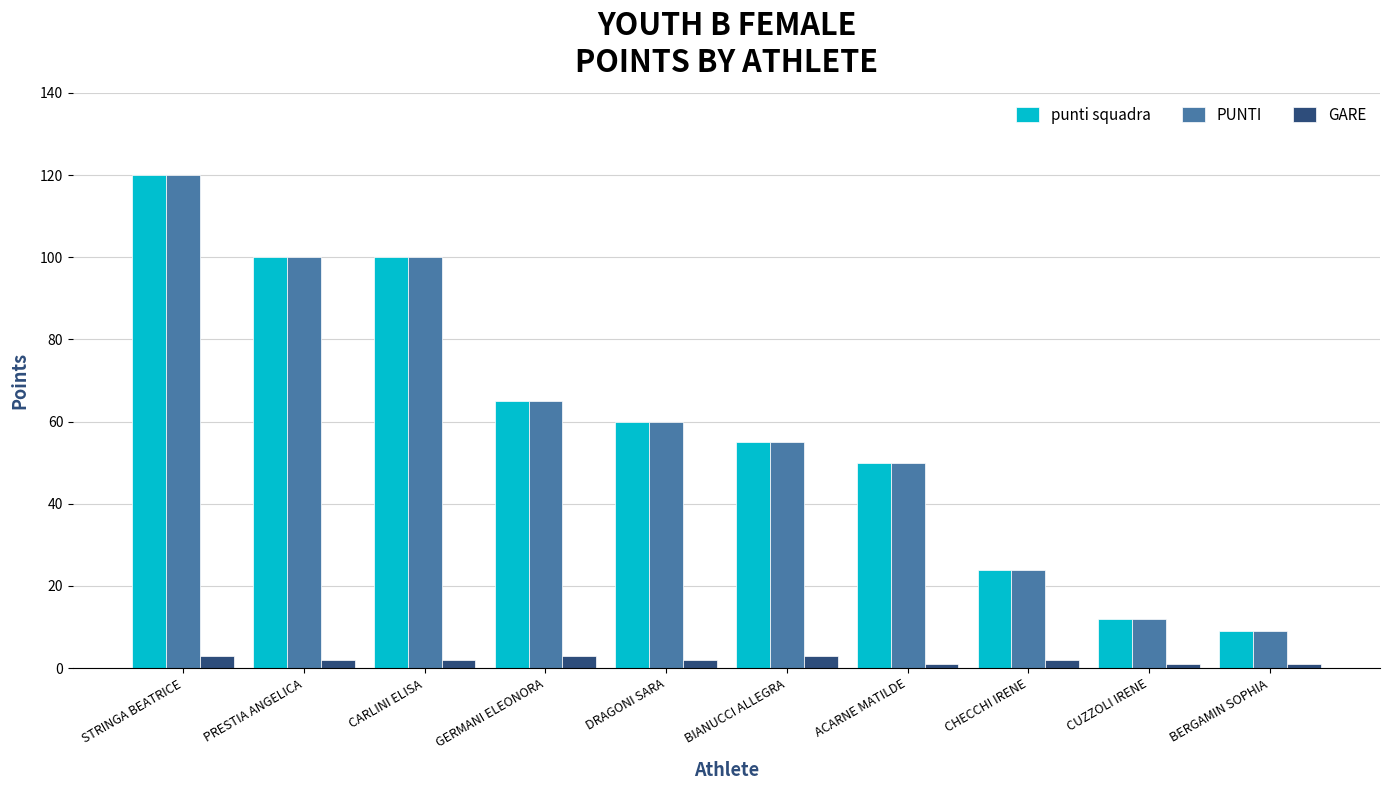

What value does the PUNTI series have at STRINGA BEATRICE?

120